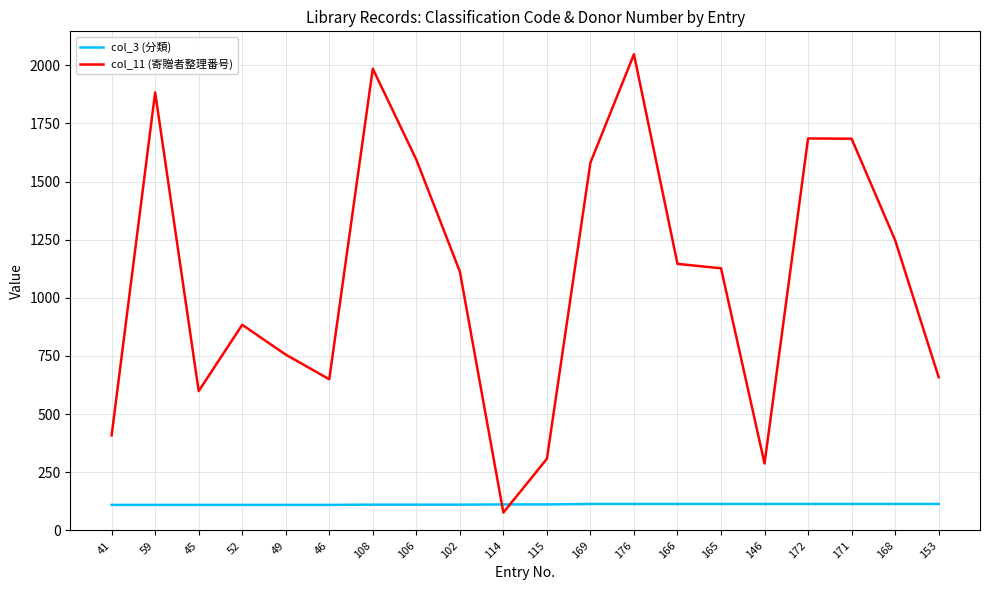

What is the total value across all series at 168?

1362